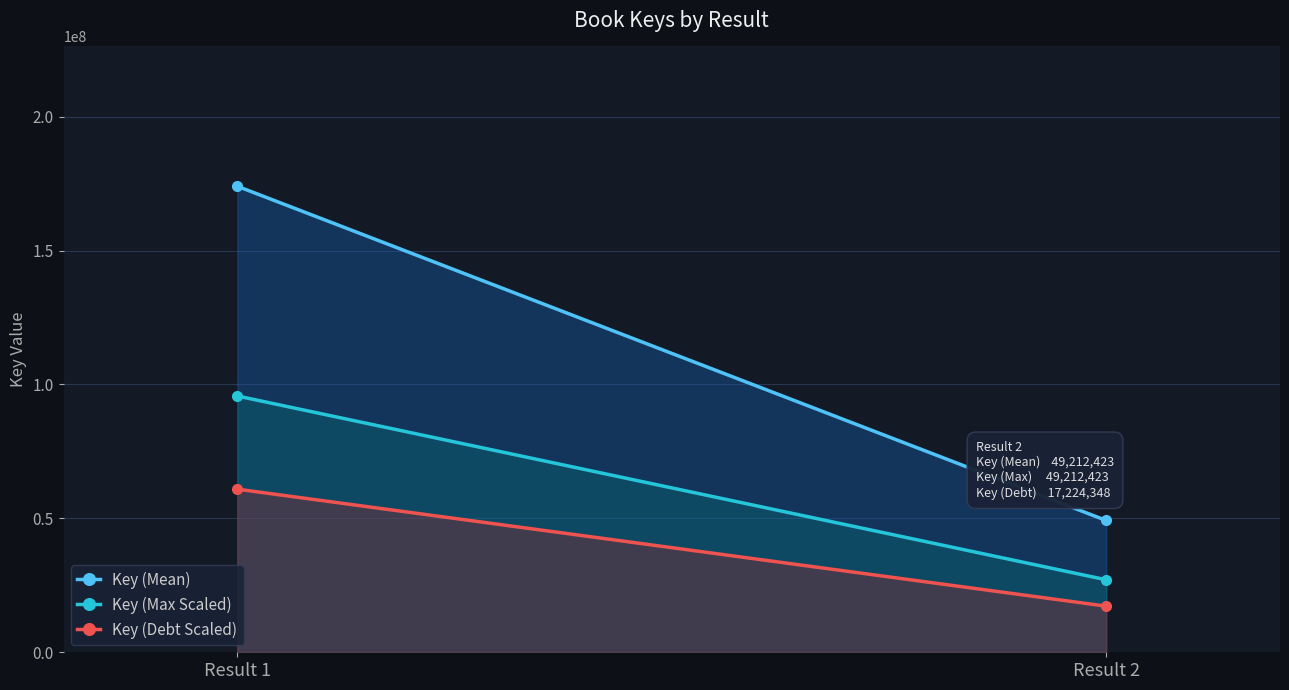

What is the difference between the highest and lowest values at Result 1?

113117931.6